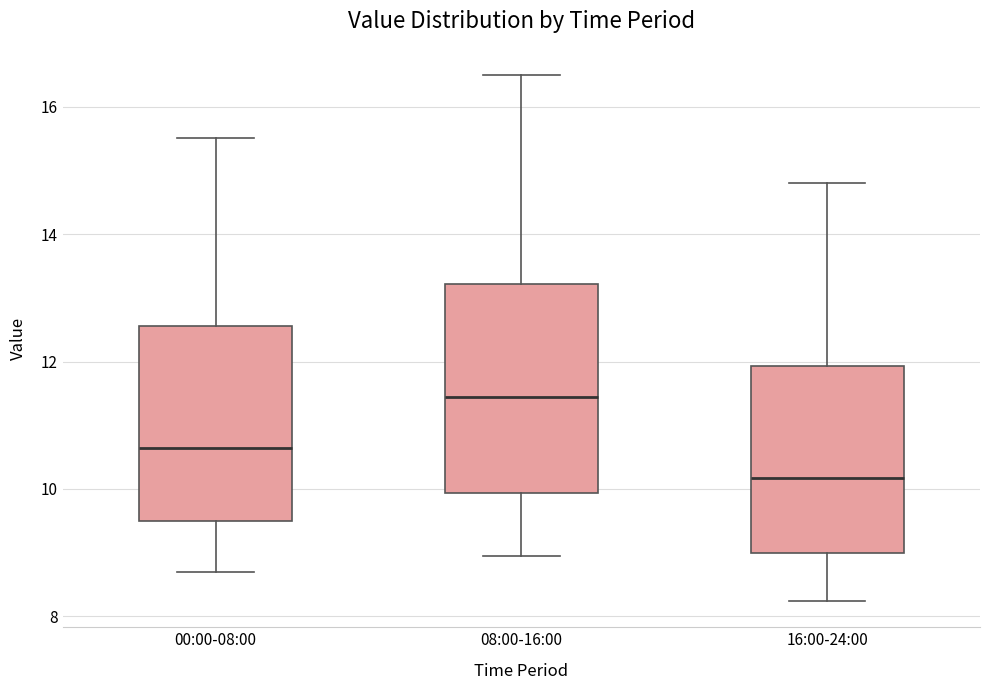

Where does the upper whisker of the box for 16:00-24:00 end on the y-axis? The values are not printed on the chart, so give them approximately, as read against the axis.

14.8